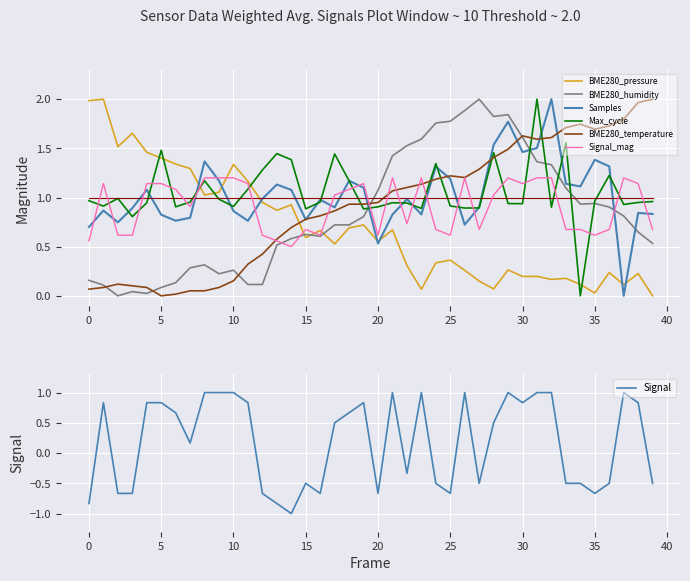

After their last crossing, which series has the higher values: Max_cycle or Signal_mag?

Max_cycle